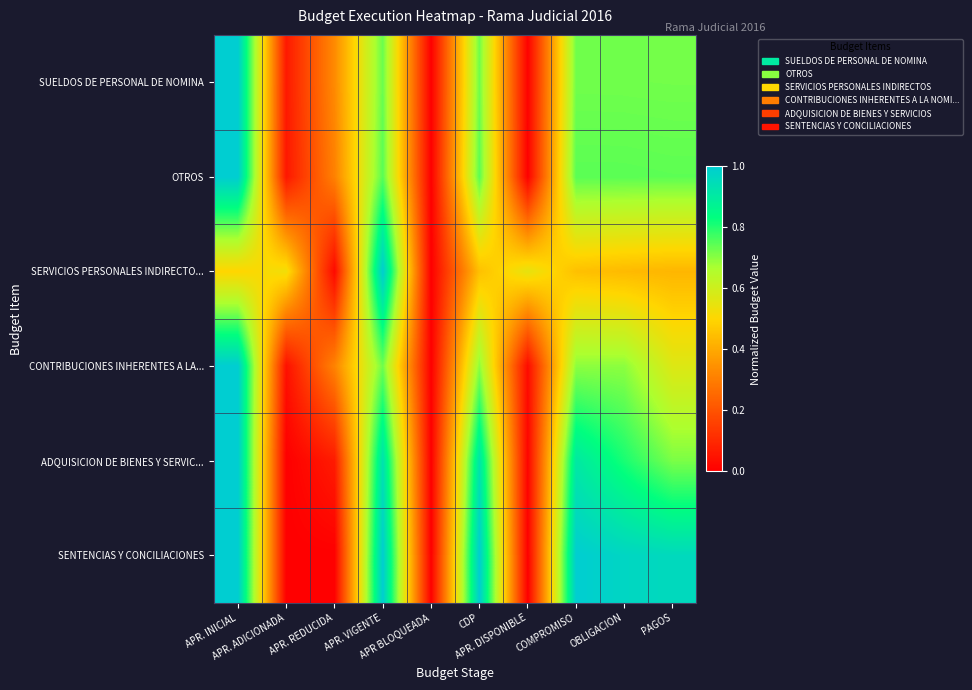

At how many categories does at least one series exceed 0?

9